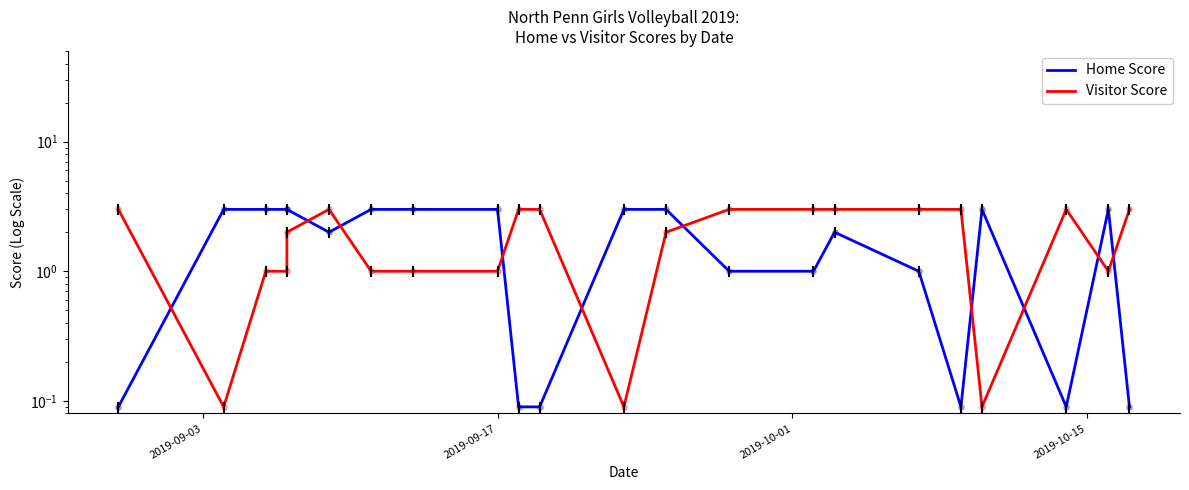

Which series contains the highest Y value?

Home Score